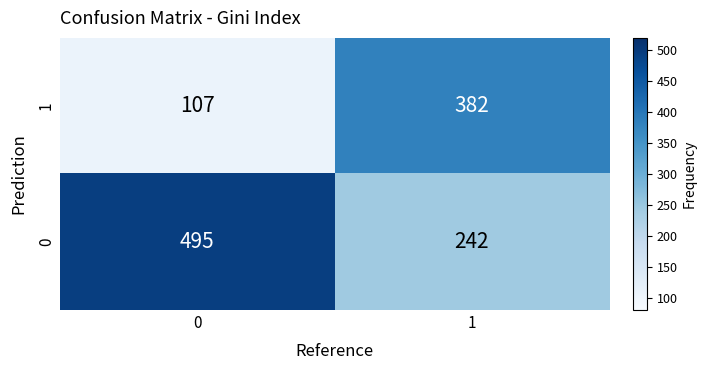

What is the sum of the 1 values at 1 and 0?

489